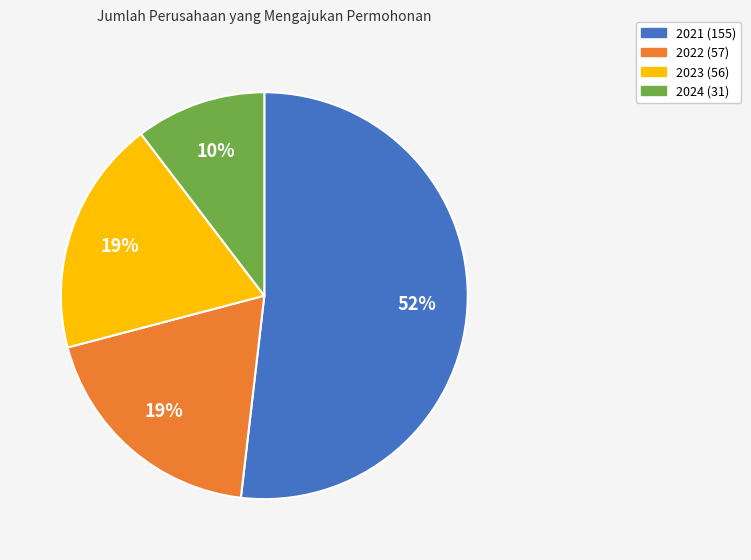

True or false: 2024 accounts for 10% of the total.

True